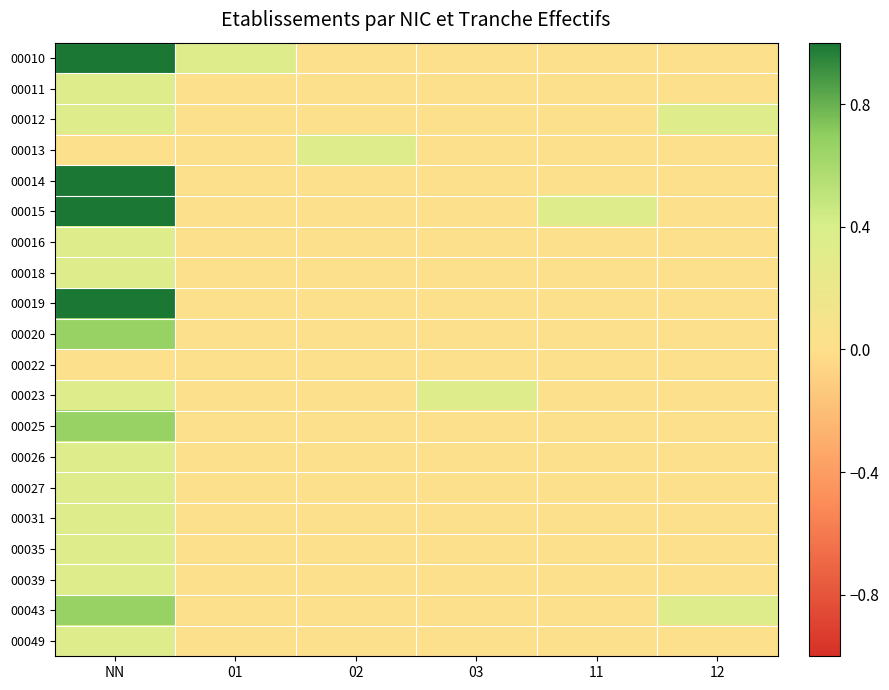

At which category is the sum across all series the highest?

NN